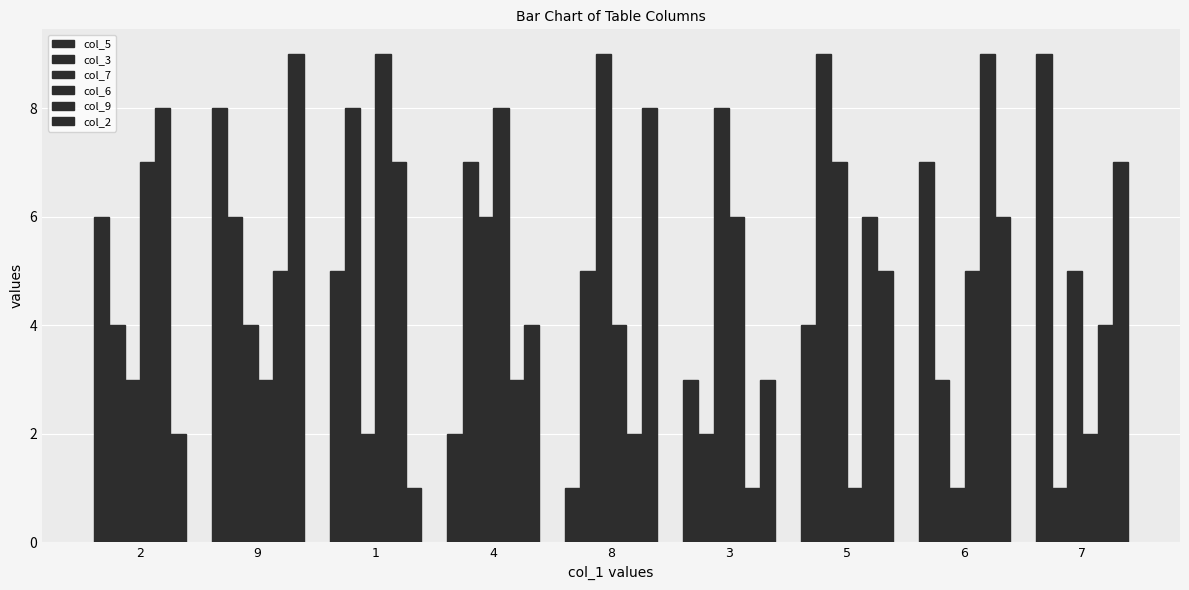

How many bars are there in total?

54